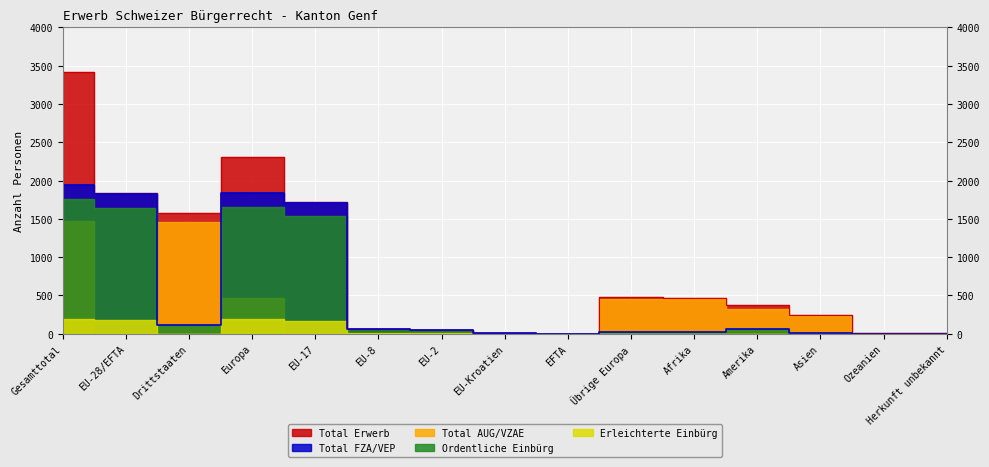

List the series in order of their peak value, lowest first.

Erleichterte Einbürg, Total AUG/VZAE, Ordentliche Einbürg, Total FZA/VEP, Total Erwerb